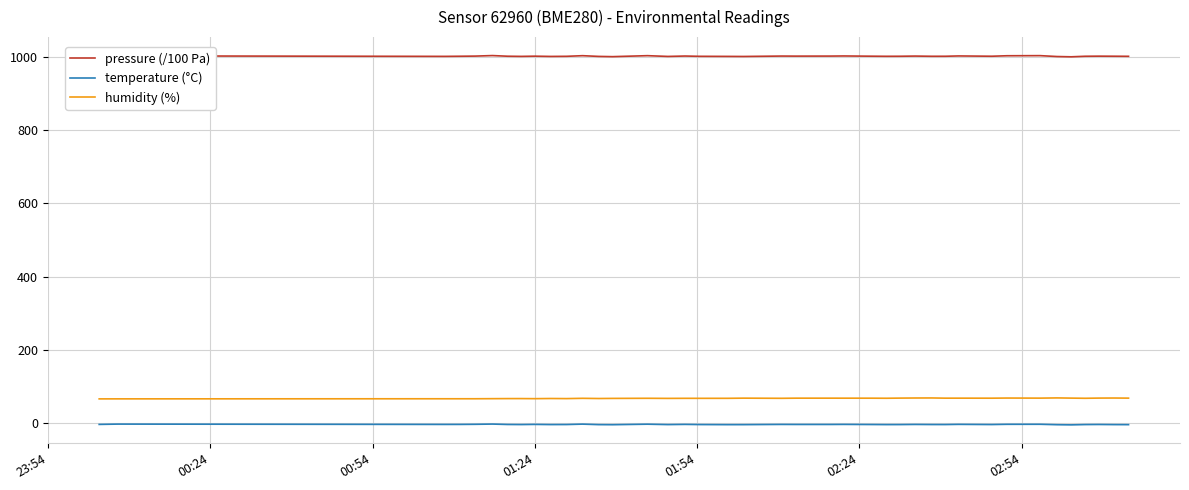

True or false: pressure (/100 Pa) and humidity (%) cross at least once.

False